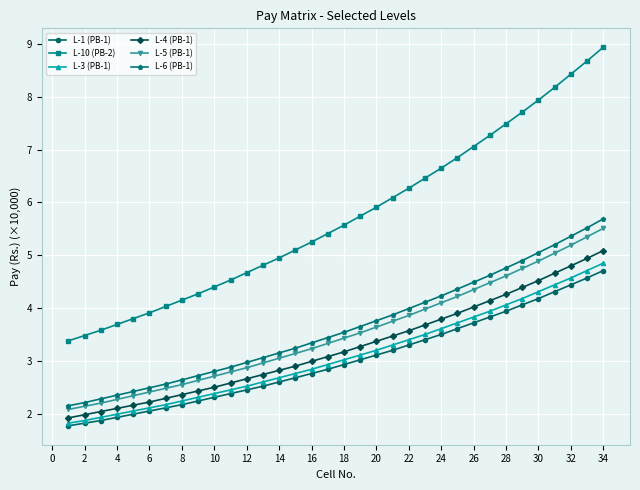

What is the lowest value of the L-3 (PB-1) series?

1.8